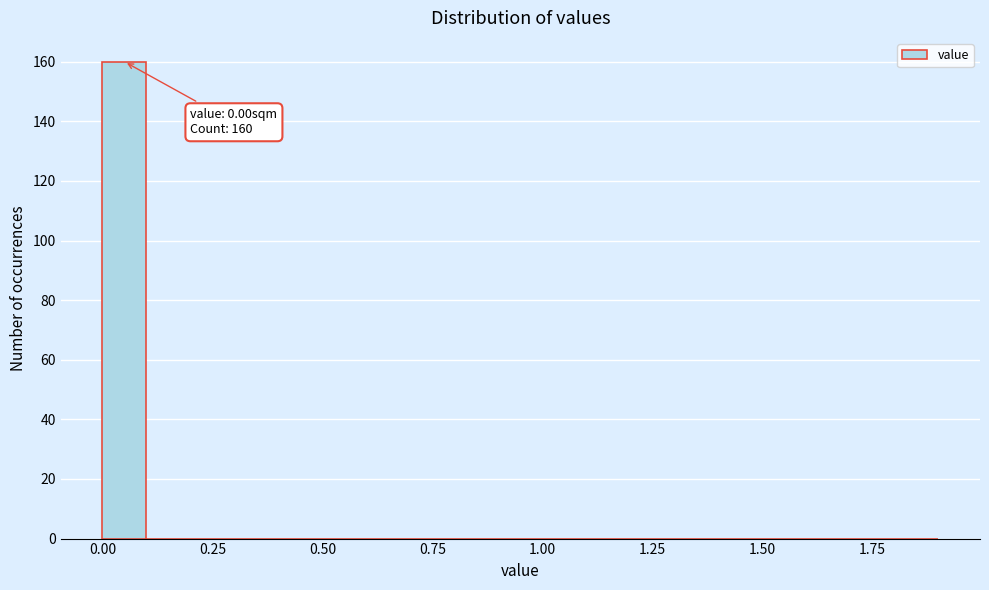

Around what value on the x-axis is the tallest bar? Give the approximate position of its centre, as read against the axis.

0.05